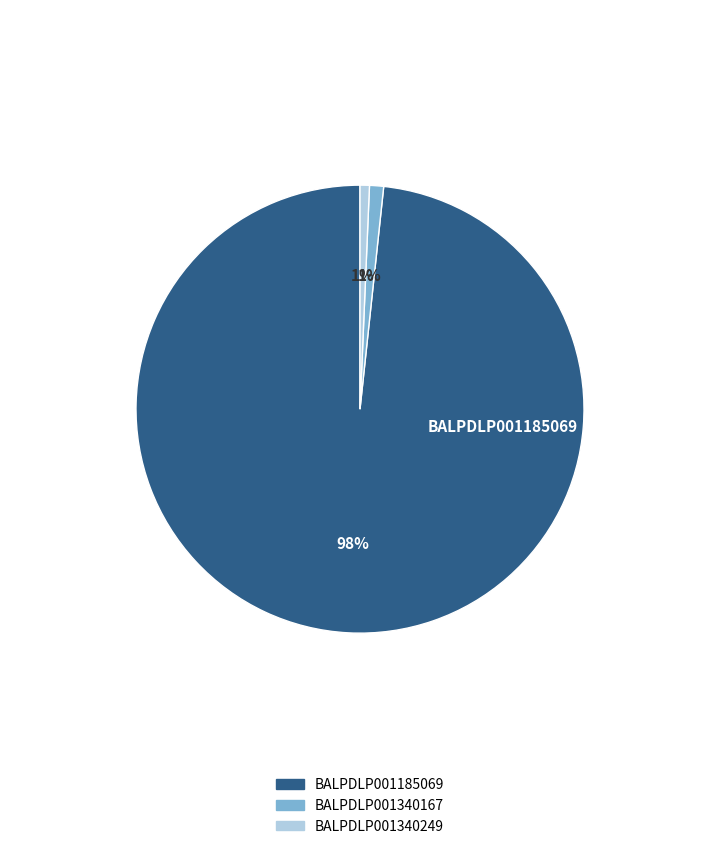

What is the majority slice?

BALPDLP001185069